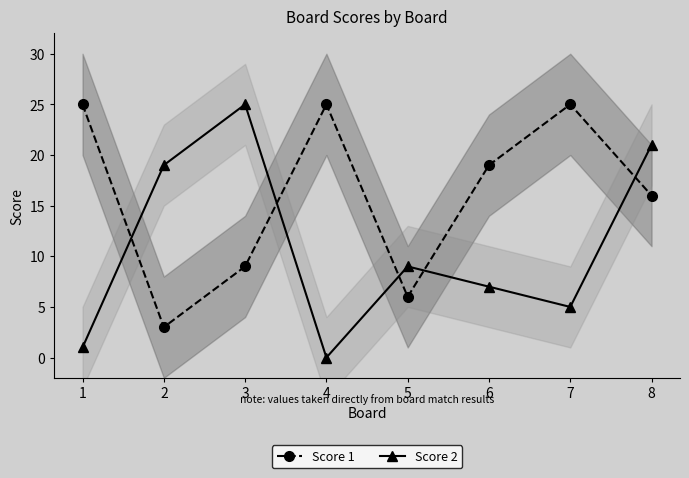

Where is Score 2 nearest to the value 12?

5